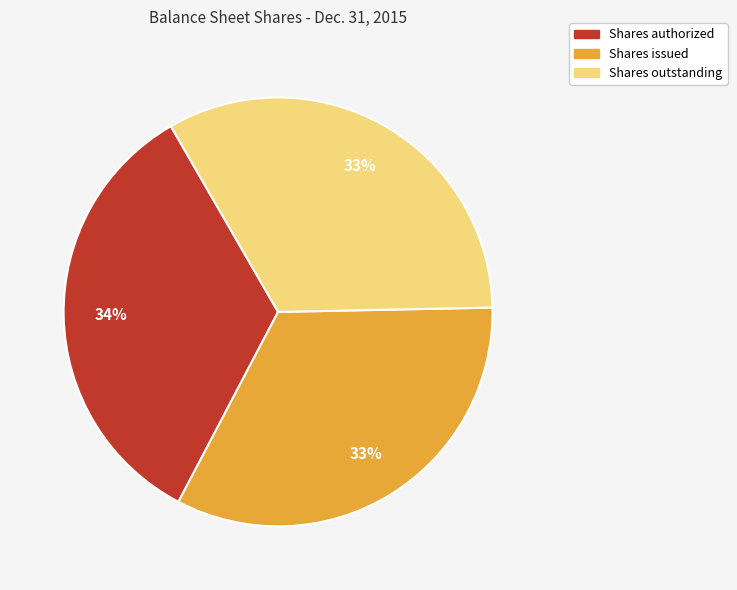

To the nearest percent, what portion does Shares outstanding represent?

33%